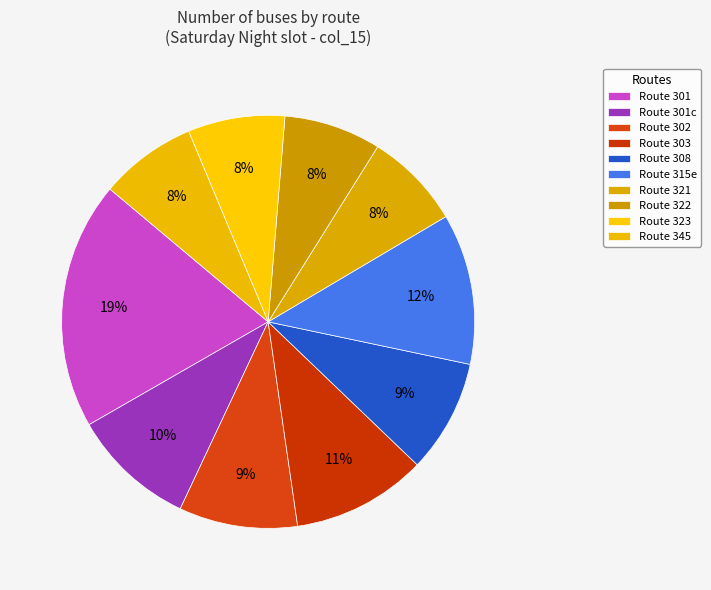

How many slices are in this pie chart?

10